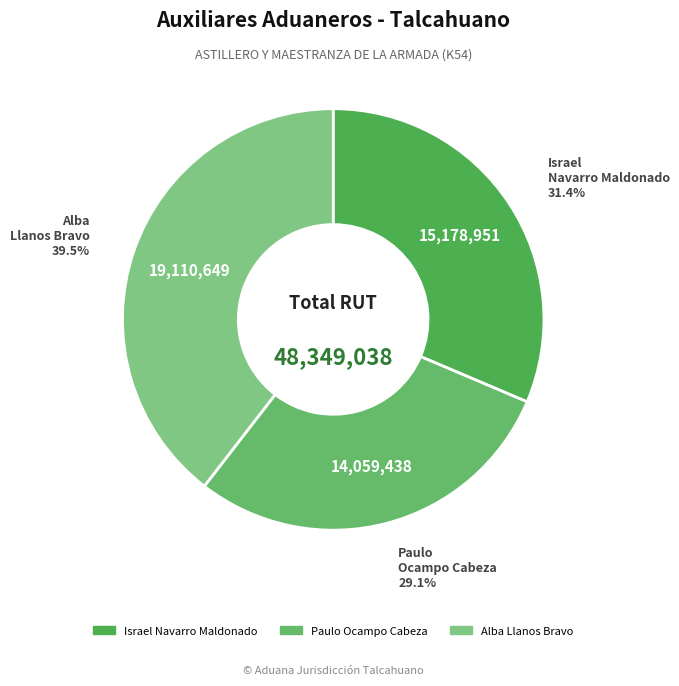

Is Israel Navarro Maldonado the majority of the pie?

No